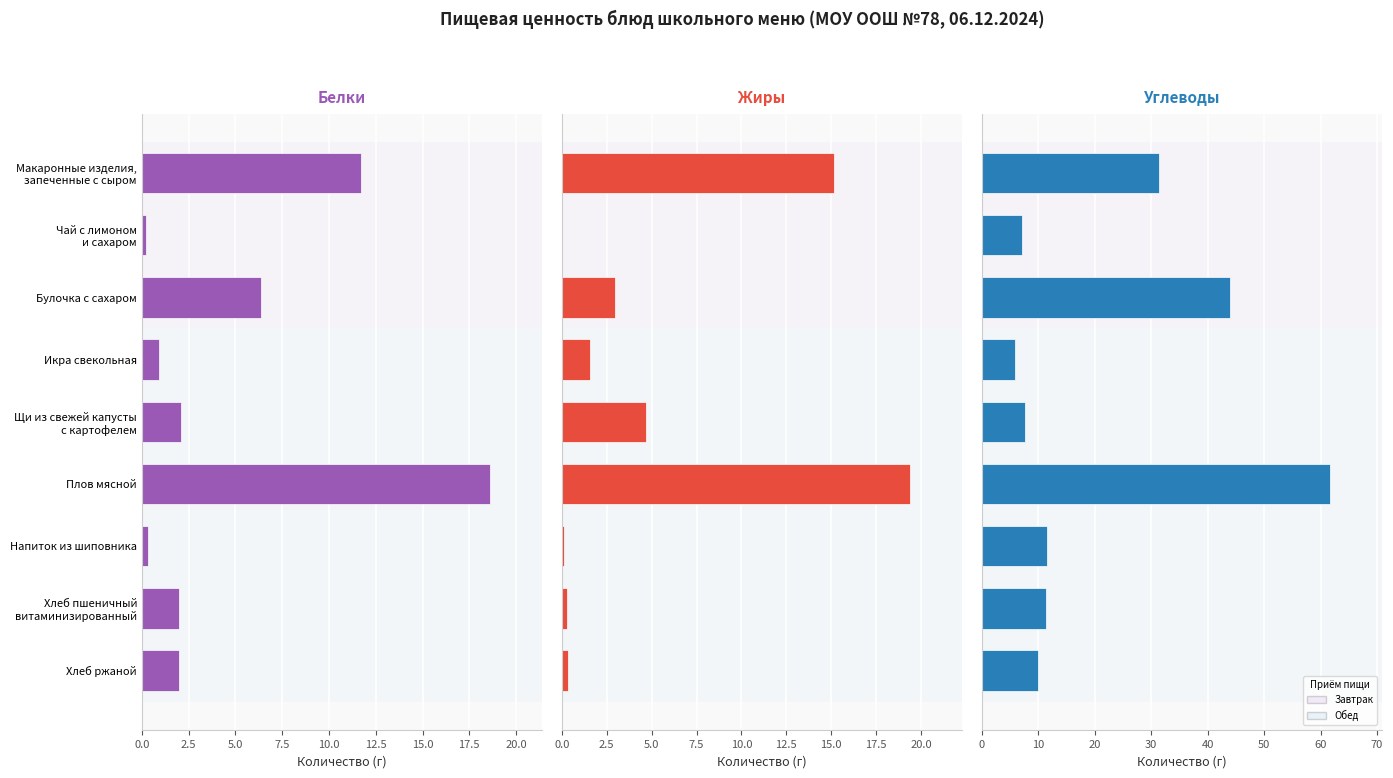

Is it true that Углеводы equals 10.1 at 10.0?

False